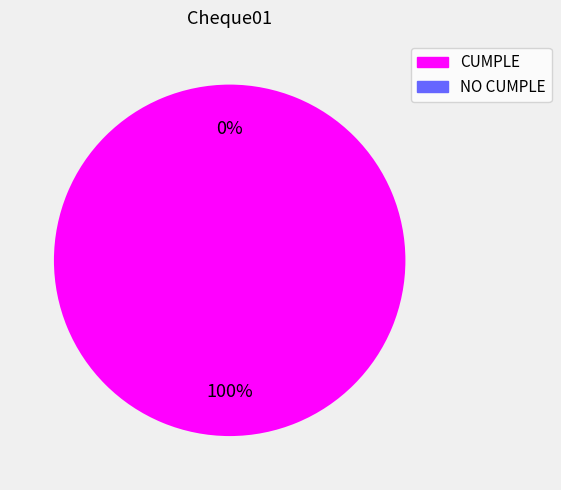

How many slices are in this pie chart?

2